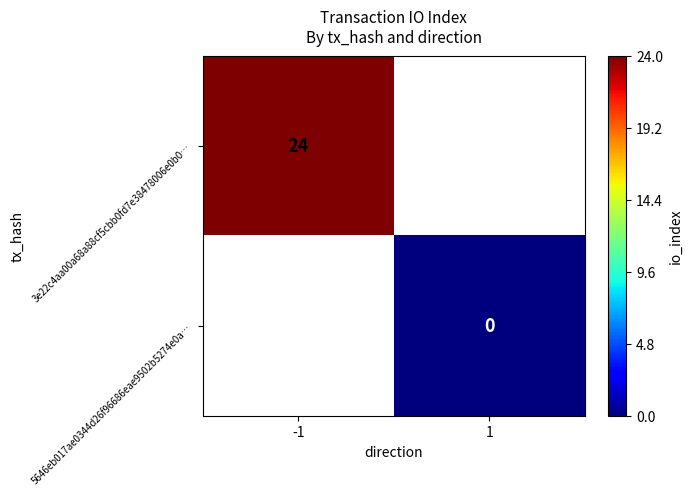

Is the value of 3e22c4aa00a68a88cf5cbb0fd7e38478006e0b0… at -1 greater than the value of 5646eb017ae0344d26f96686eae9502b5274e0a… at 1?

Yes